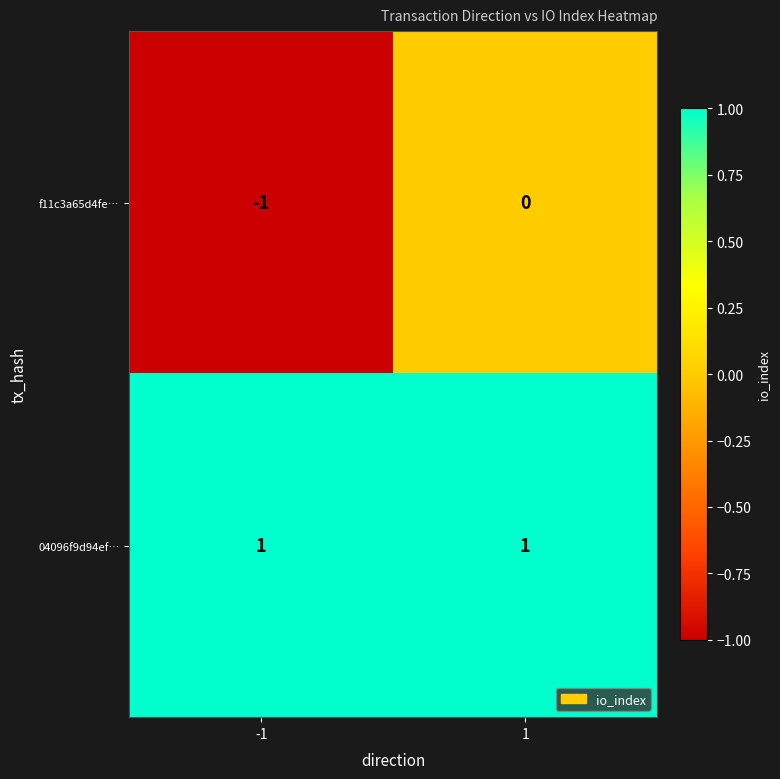

Which series has the widest spread of values?

f11c3a65d4fe…